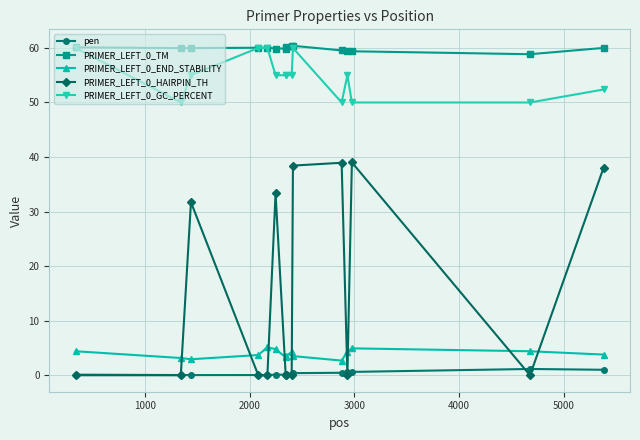

What is the value of the PRIMER_LEFT_0_GC_PERCENT point at the 3rd from the left?

55.0